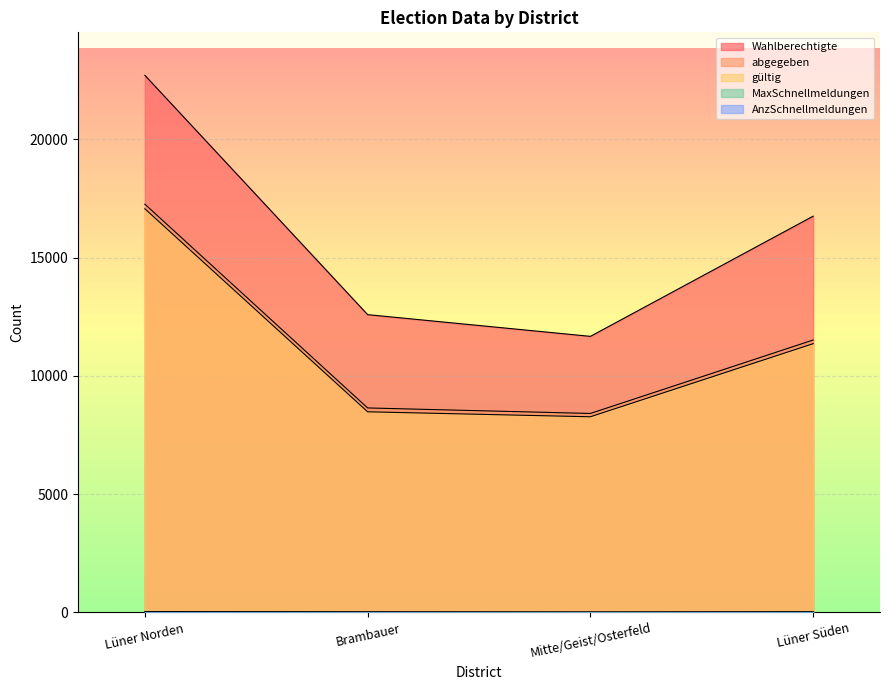

What is the sum of the Wahlberechtigte values at Lüner Norden and Lüner Süden?

39453